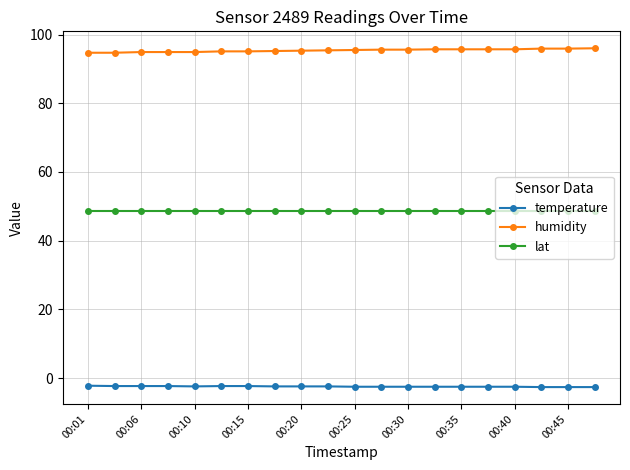

What is the highest value of the temperature series?

-2.2